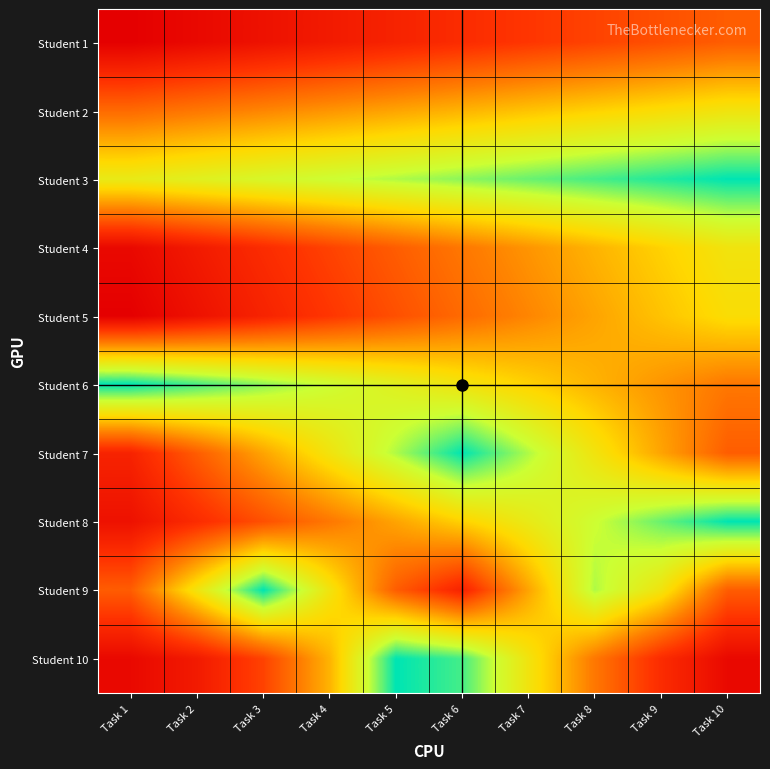

Which series has the widest spread of values?

Student 10